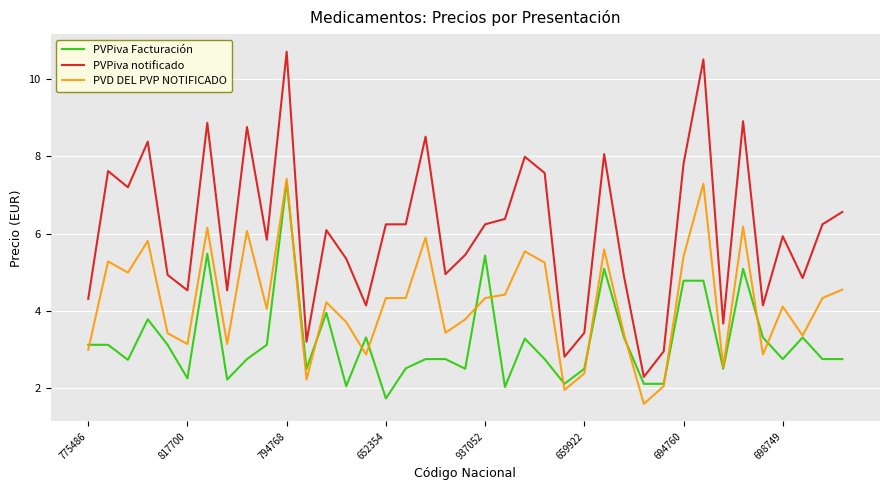

Rank the series by their average value, from lowest to highest.

PVPiva Facturación, PVD DEL PVP NOTIFICADO, PVPiva notificado